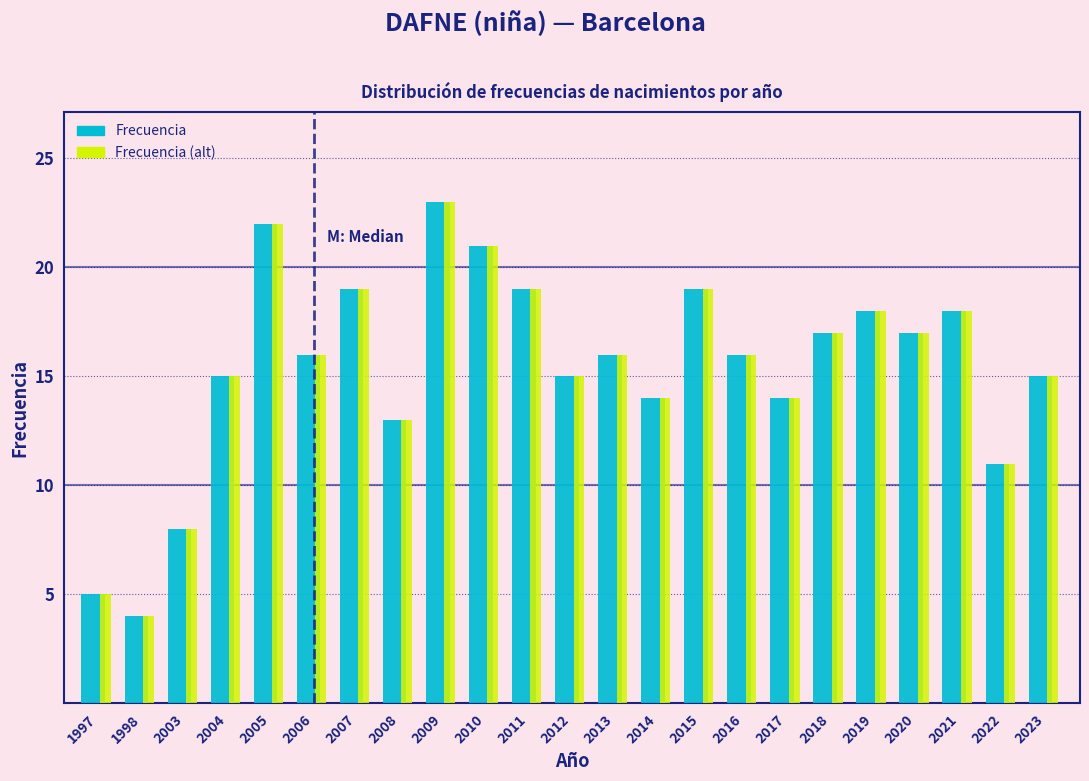

At how many categories does at least one series exceed 10?

20